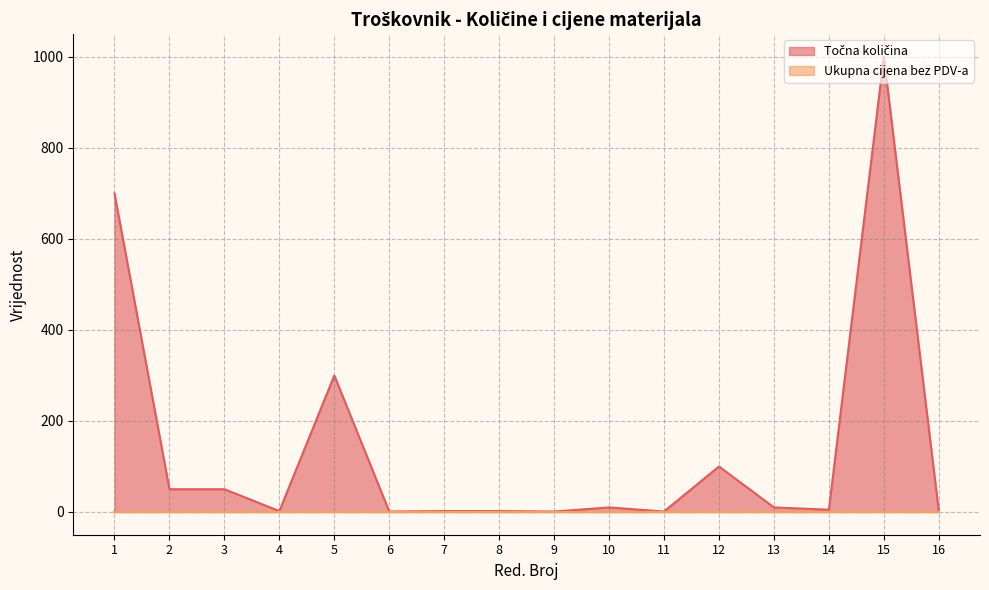

Which category has the lowest value across all series?

6